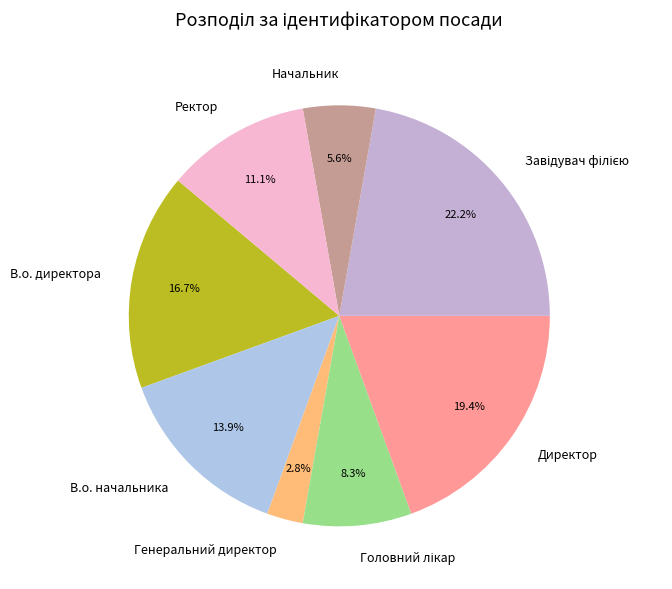

To the nearest percent, what is the difference between the largest and smallest slice percentages?

19%